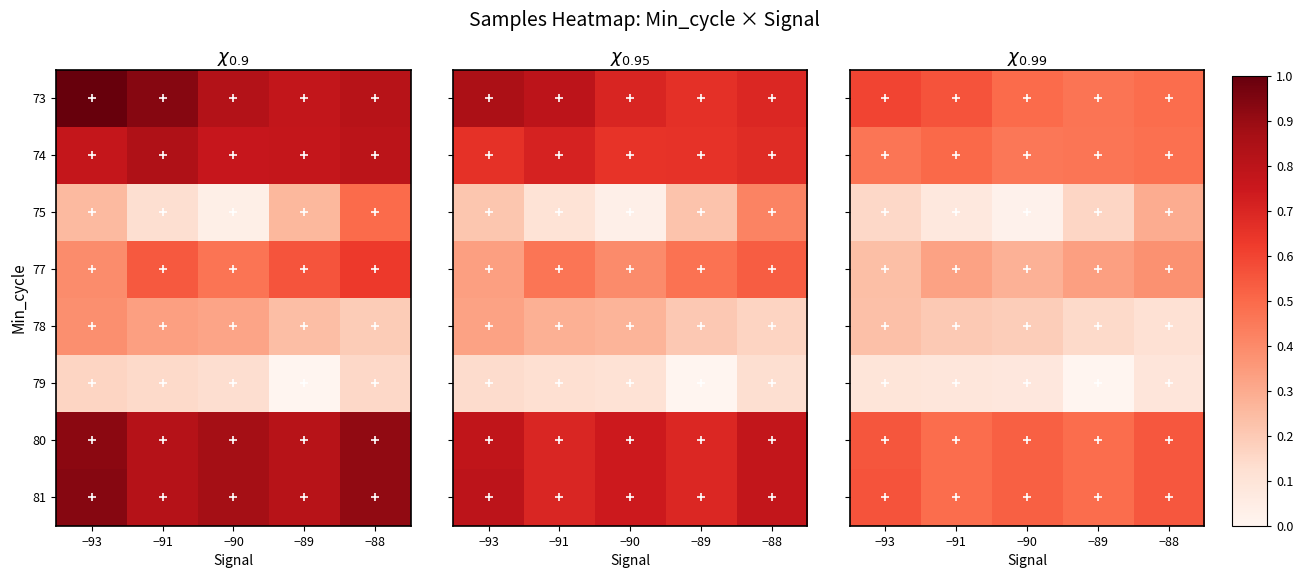

At which label does 74 reach its peak?

−91